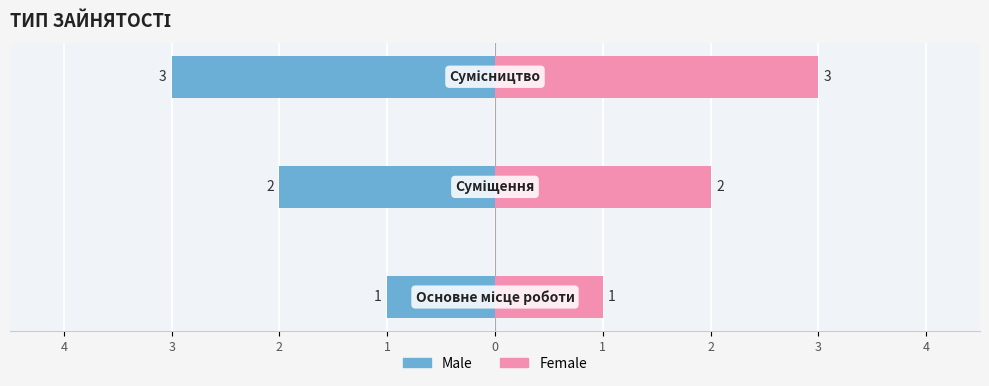

What are all the series names shown in the legend?

Male, Female